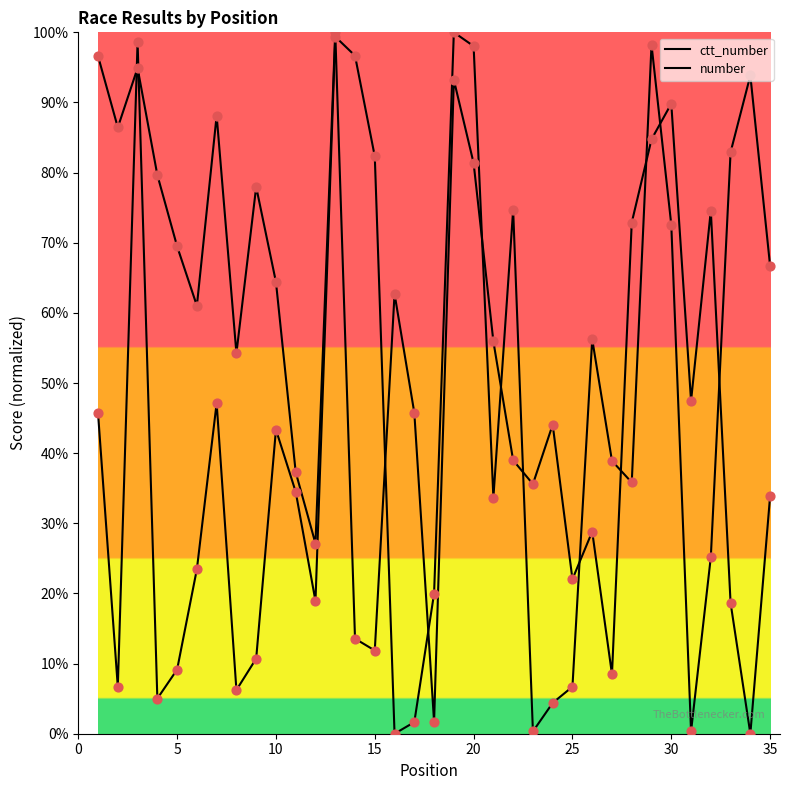

At how many categories does at least one series exceed 28?

32